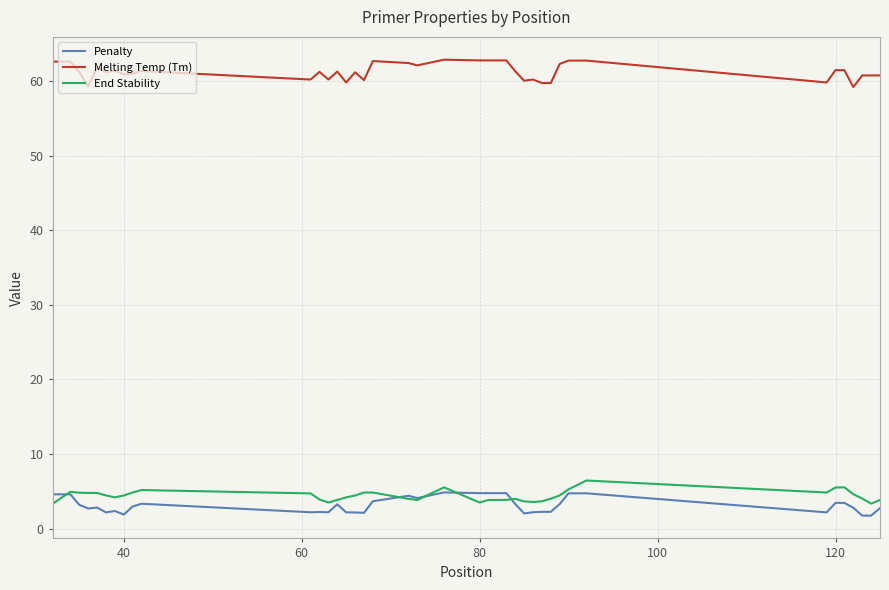

What is the maximum value for End Stability?

6.5